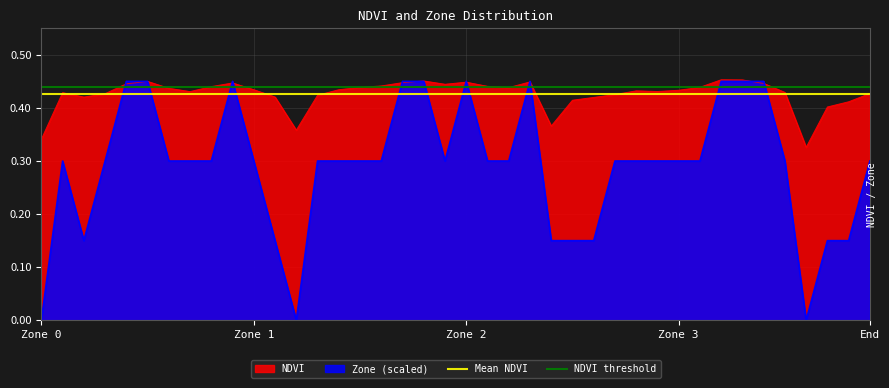

Is the value of Mean NDVI at Zone 0 greater than the value of NDVI threshold at Zone 0?

No